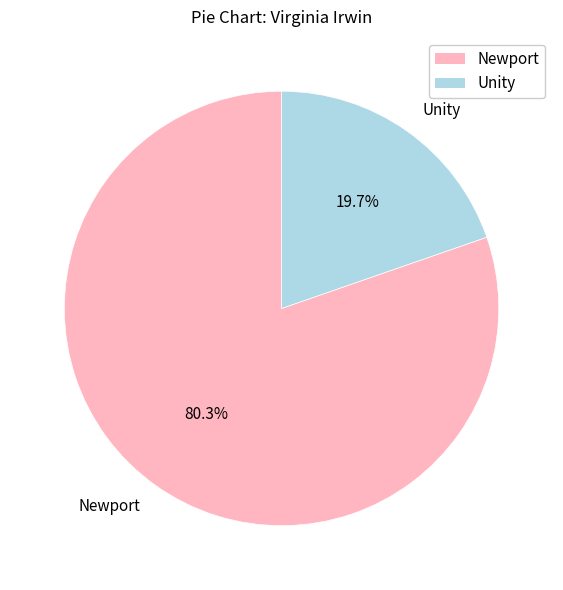

What percentage is the Newport slice, to the nearest percent?

80%